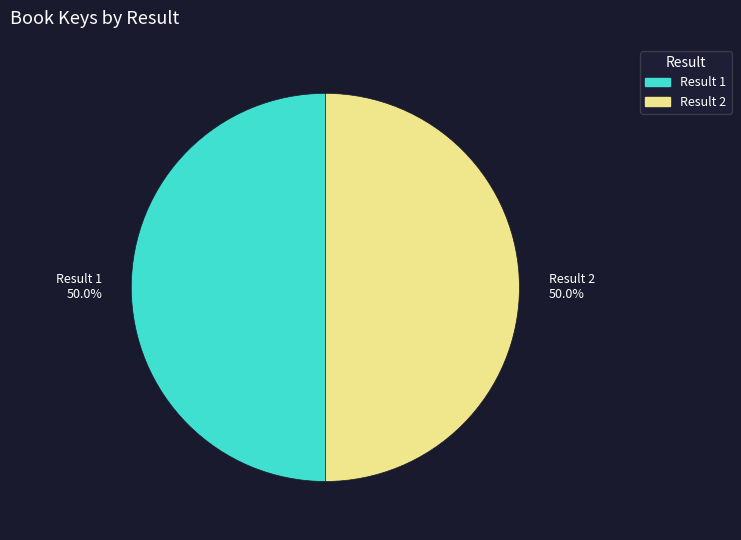

How much of the chart is everything except Result 1?

50.0%